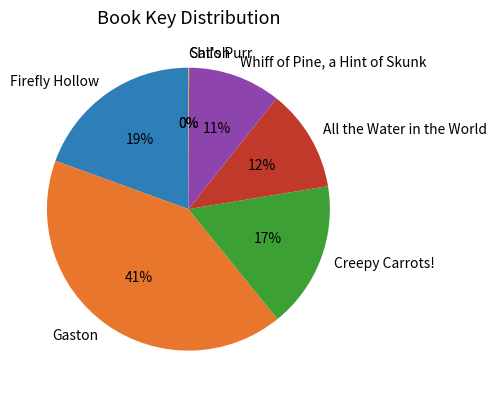

Which has a higher value, Whiff of Pine, a Hint of Skunk or Firefly Hollow?

Firefly Hollow